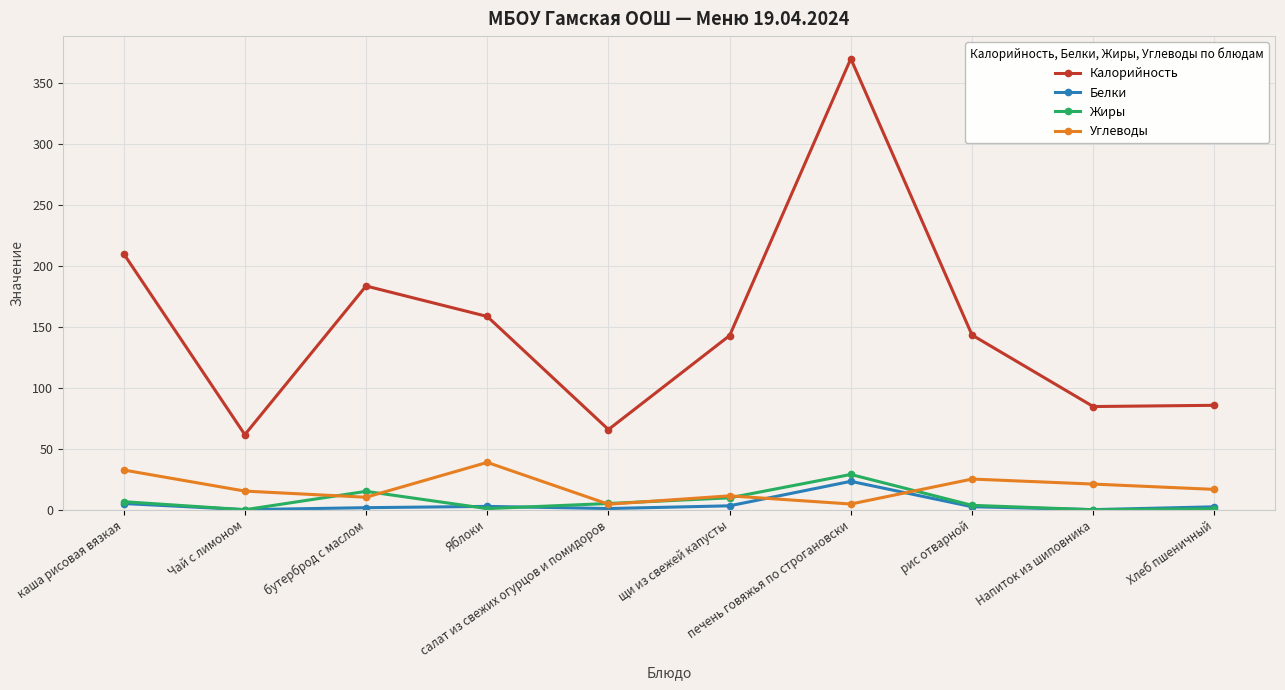

Count the number of data series in this chart.

4